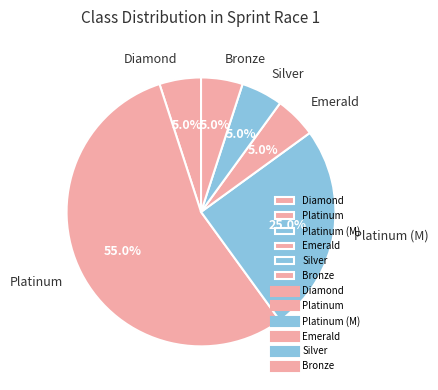

What is the largest slice in the pie chart?

Platinum